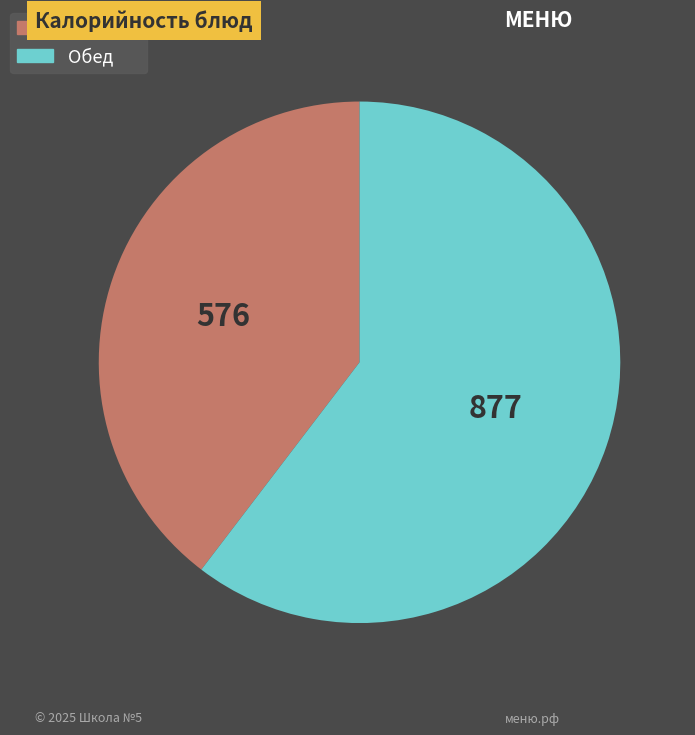

How many segments does this pie chart have?

2